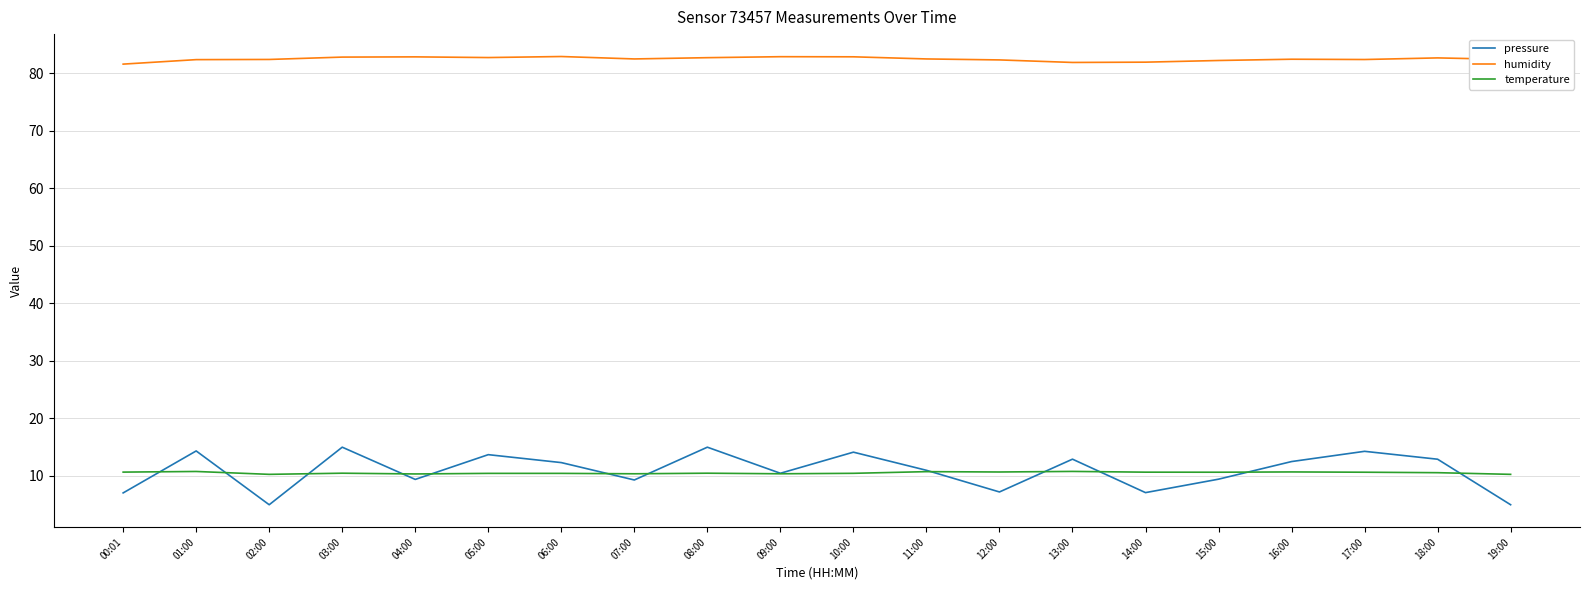

What is the greatest value displayed?

82.9